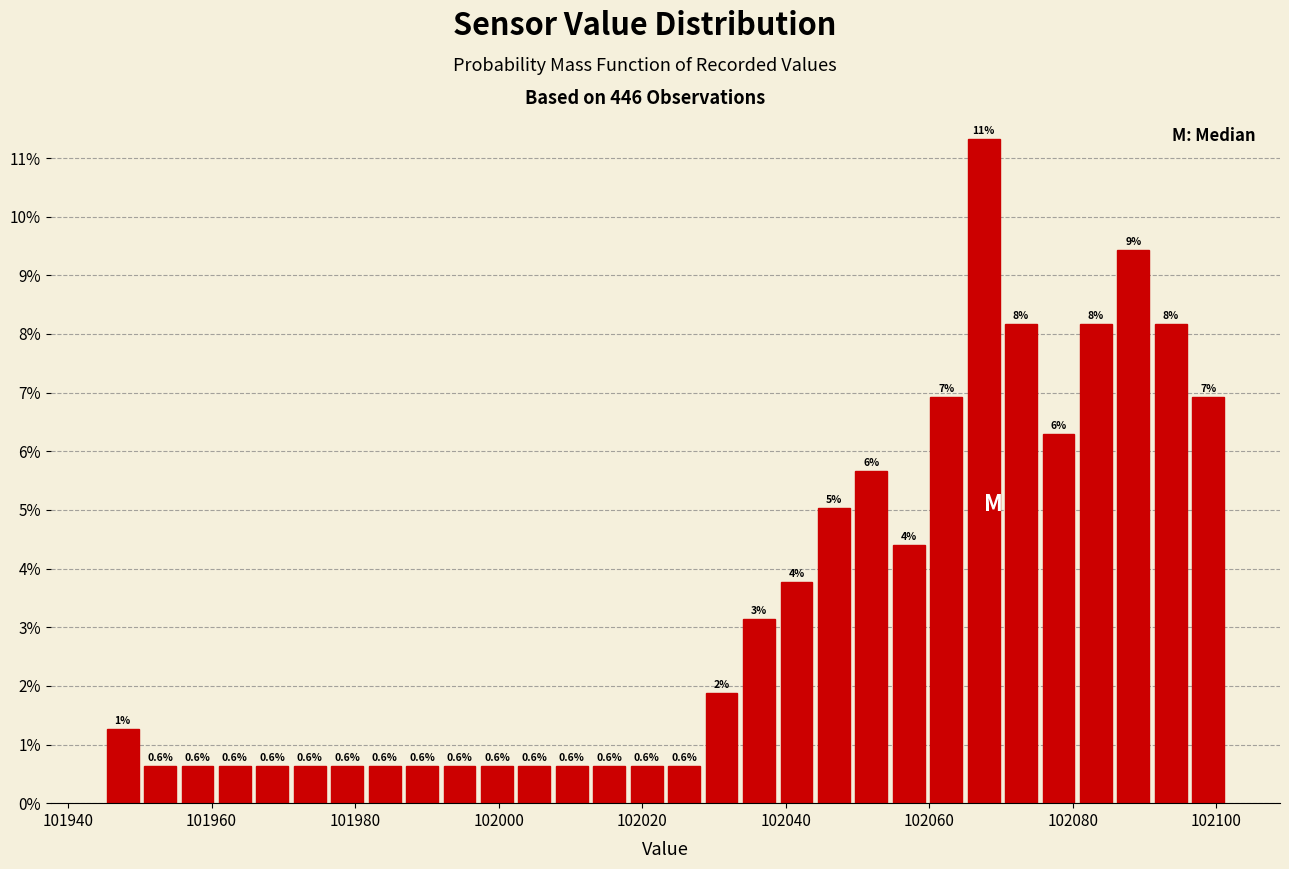

Read against the x-axis, roughly where is the centre of the tallest bar?

102068